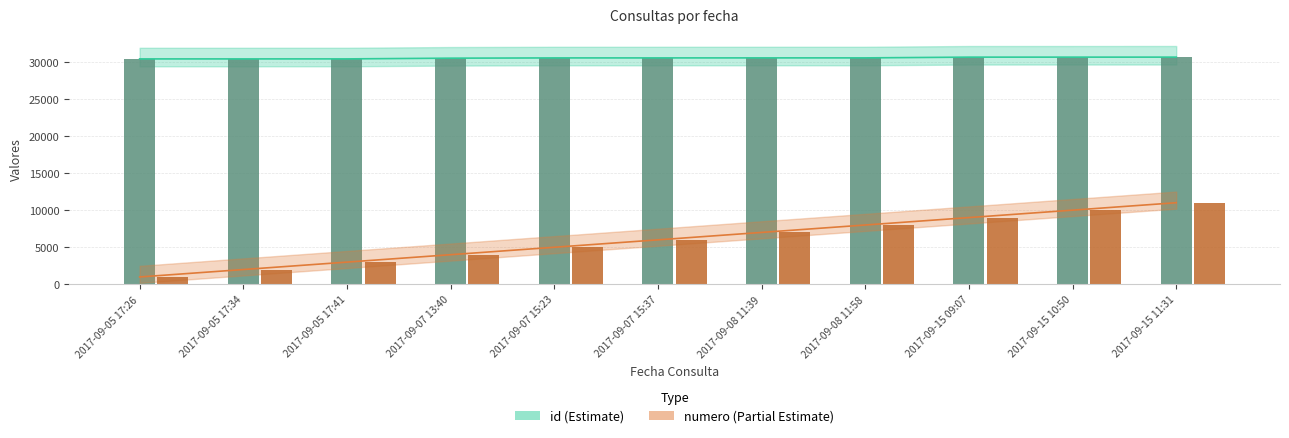

True or false: id has a value of 20932 at 2017-09-07 15:23.

False